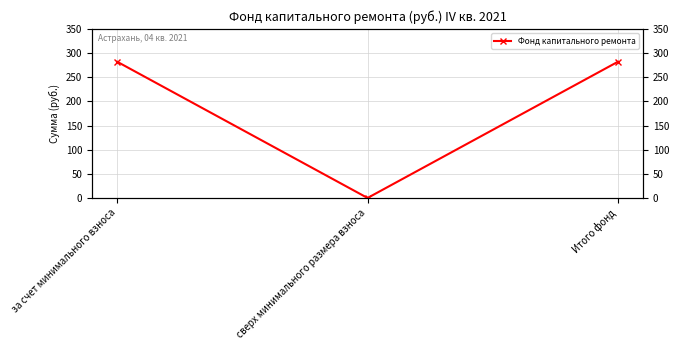

What is the sum of the values at Итого фонд and сверх минимального размера взноса?

282.3